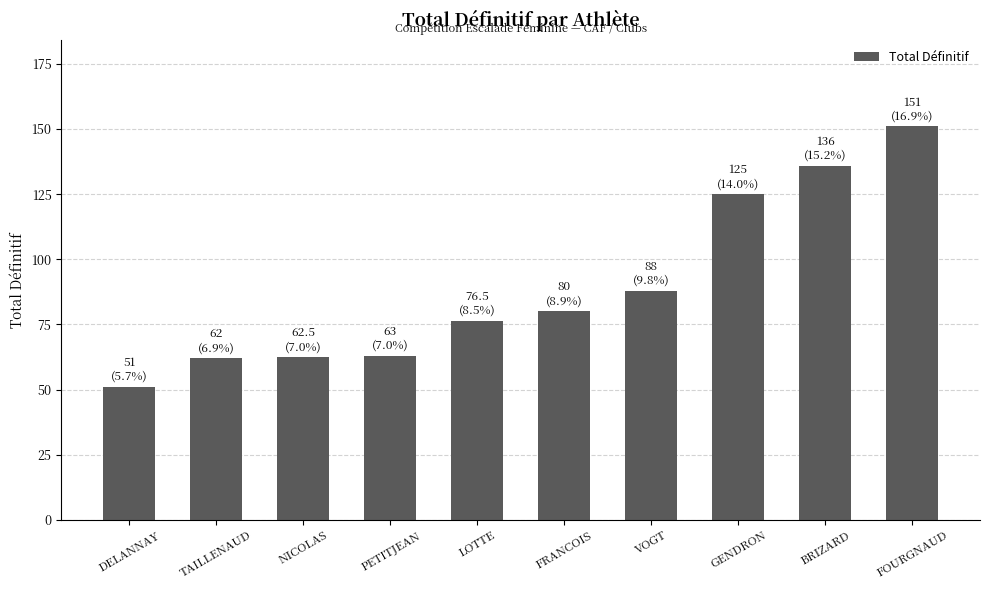

Is it true that the value at TAILLENAUD is 62.0?

True